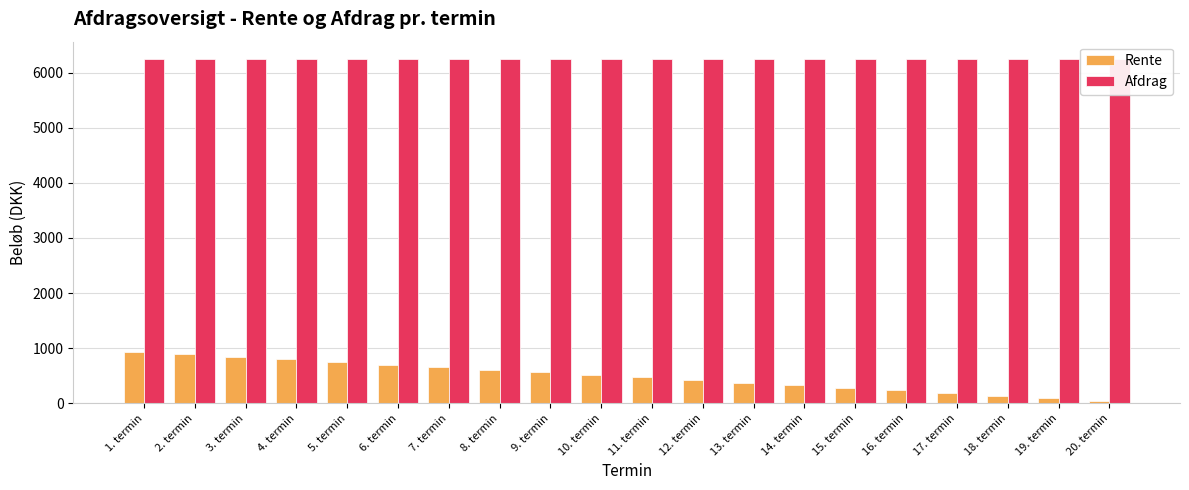

Which category has the highest value in the Afdrag series?

1. termin